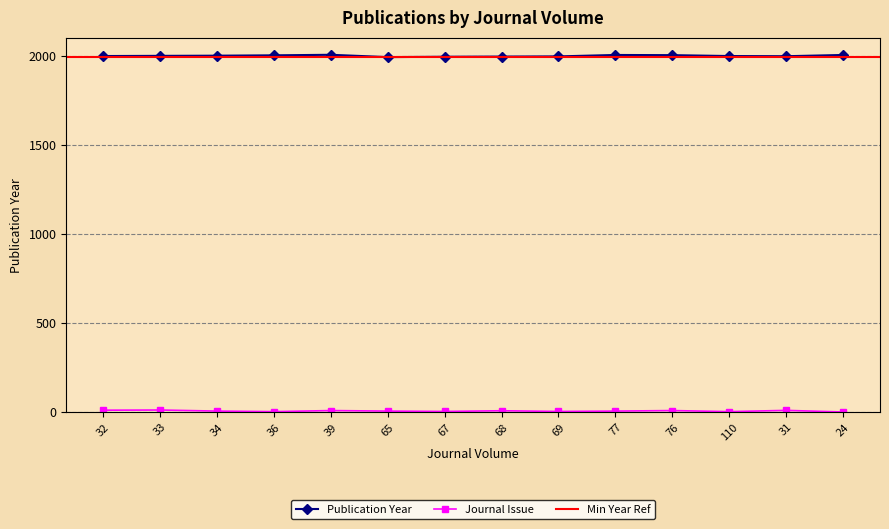

What is the label of the 1st point from the left?

32